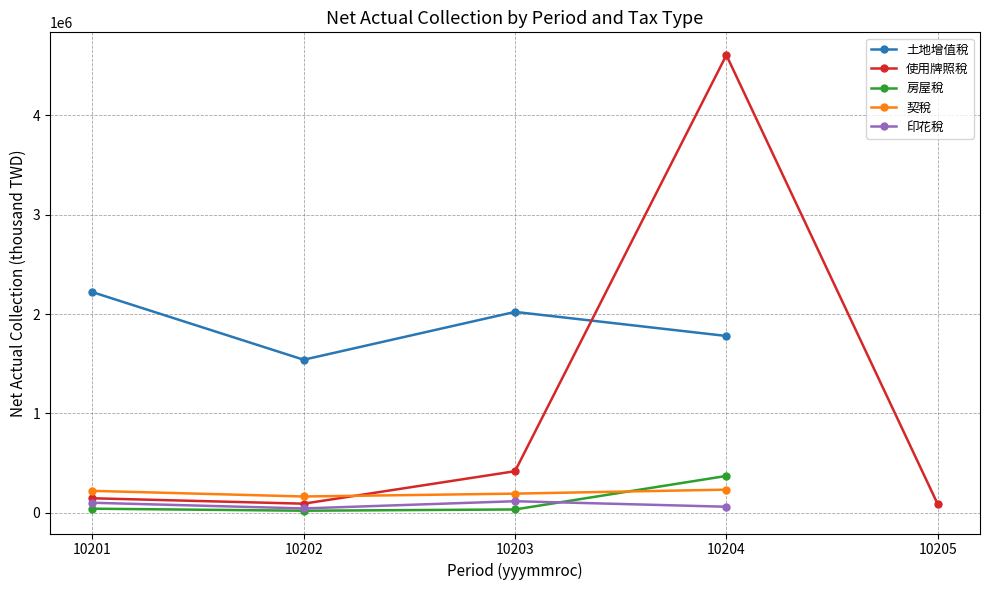

True or false: 房屋稅 and 土地增值稅 intersect in this chart.

False